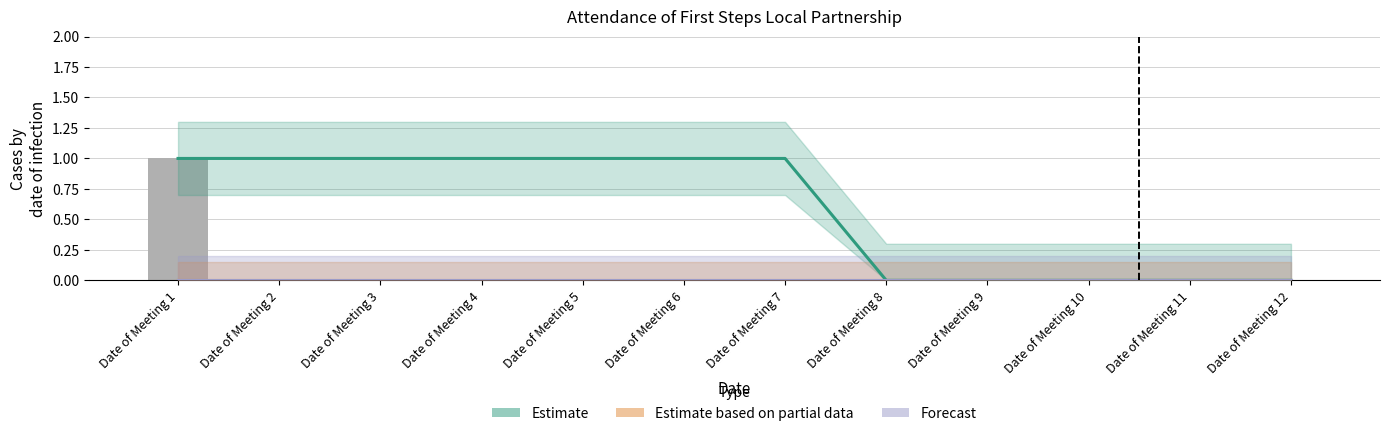

Which category has the highest value across all series?

Date of Meeting 1